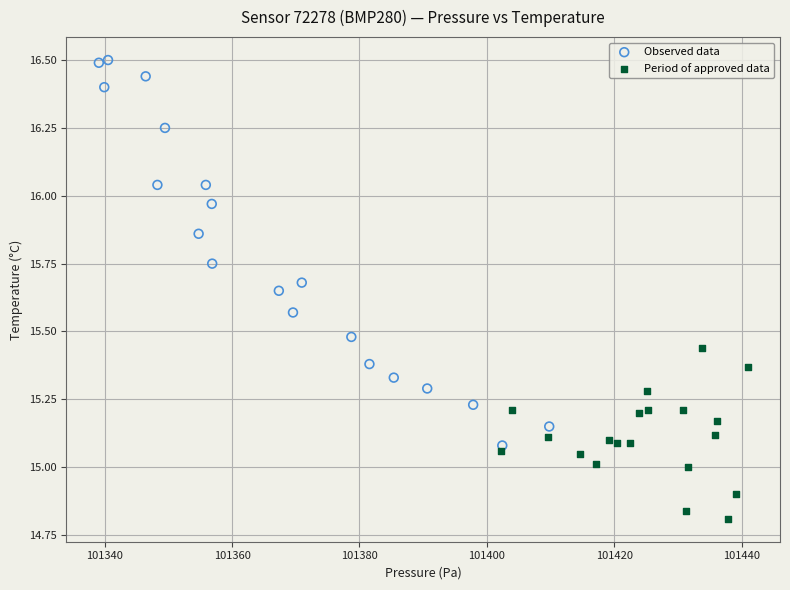

Which series contains the lowest Y value?

Period of approved data